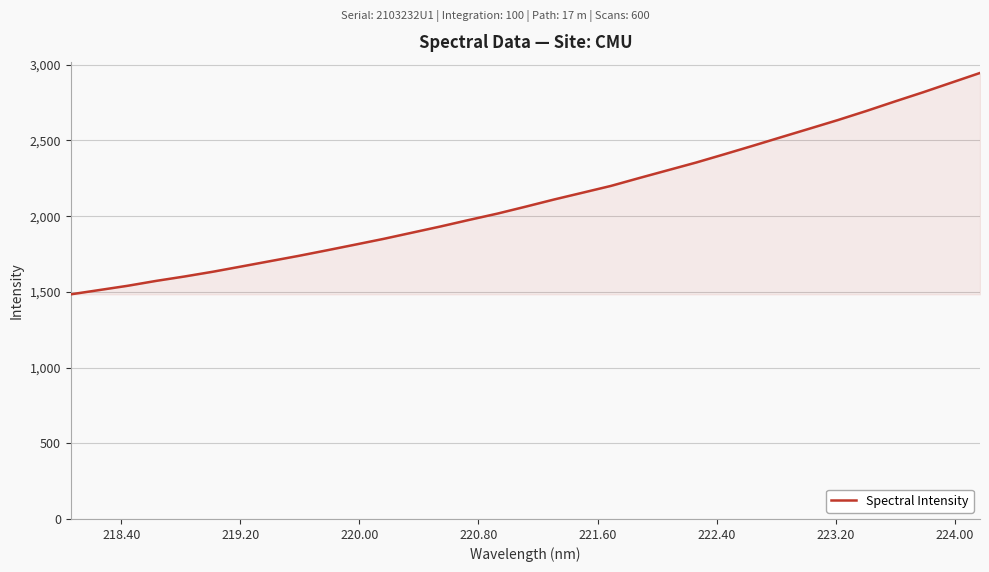

What is the smallest value displayed?

1483.7